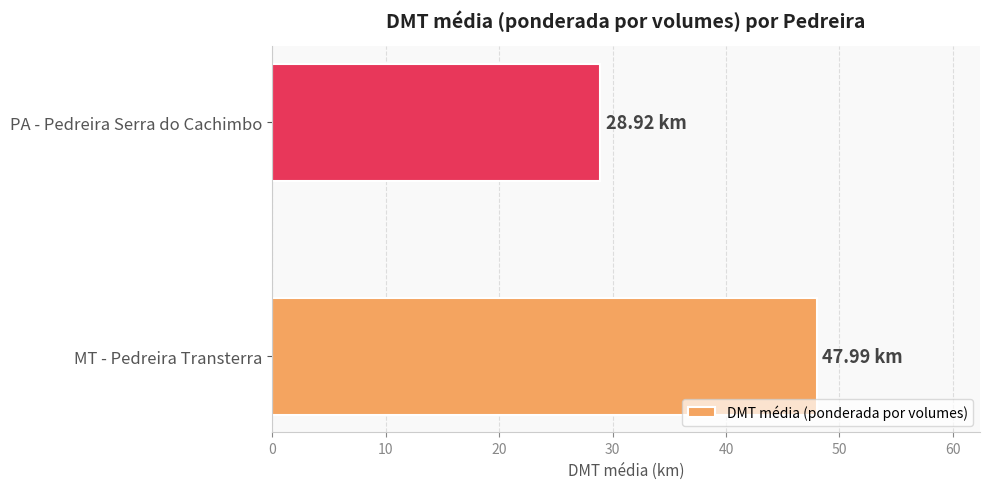

How many bars are there in total?

2